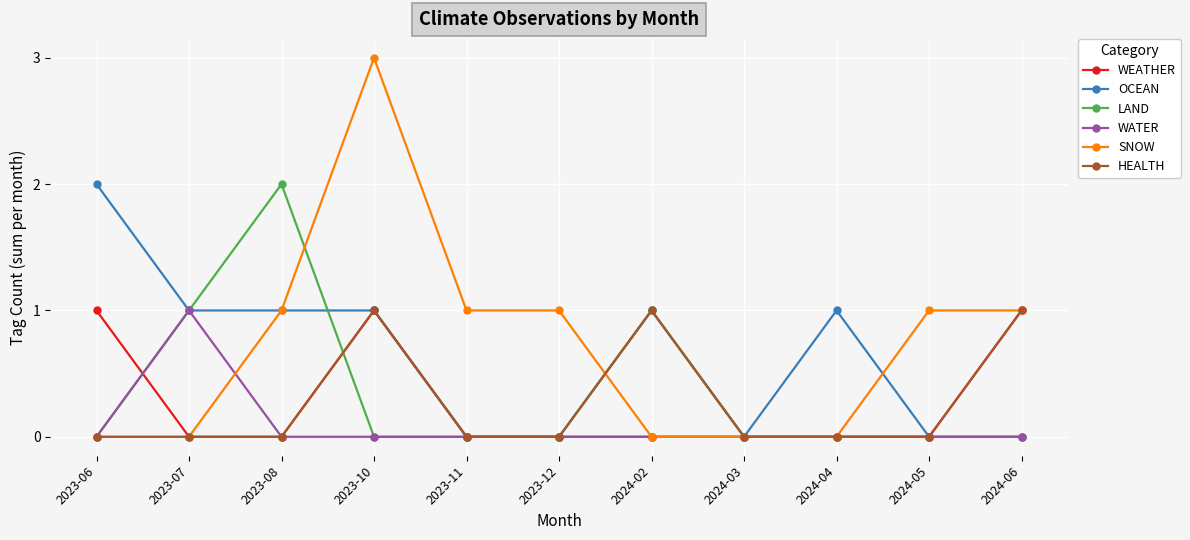

At which category does SNOW reach its first local peak?

2023-10